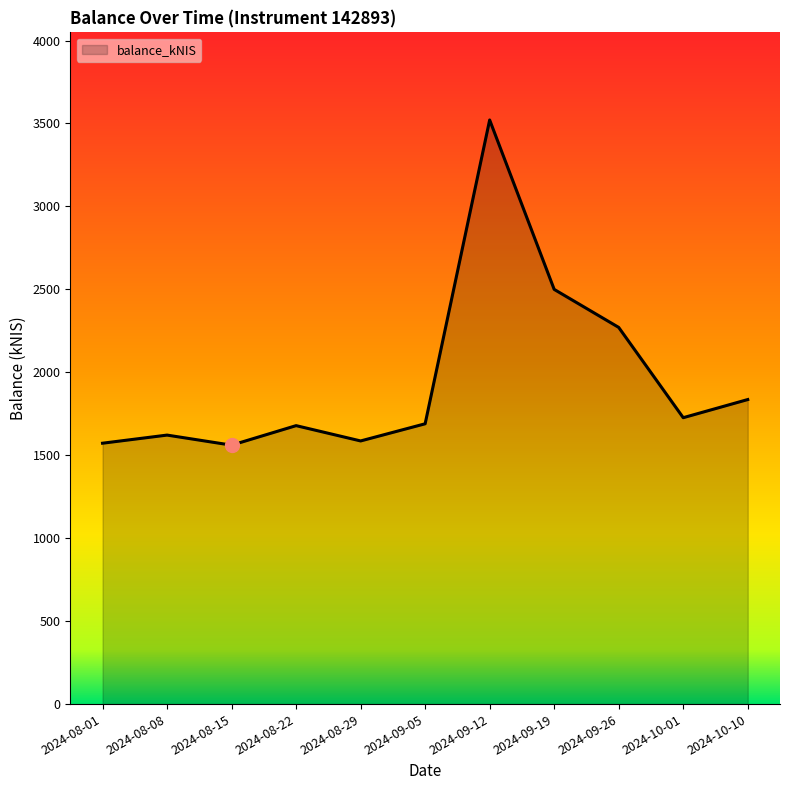

The value at 2024-08-22 is 841.1. True or false?

False